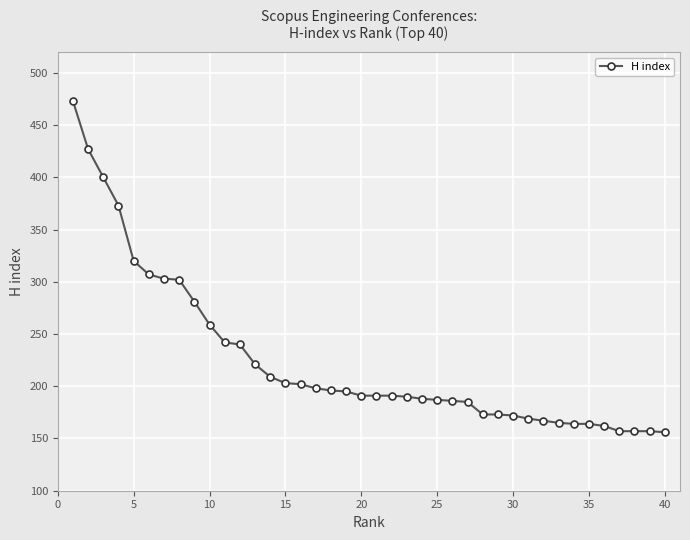

How many lines are shown in the chart?

1